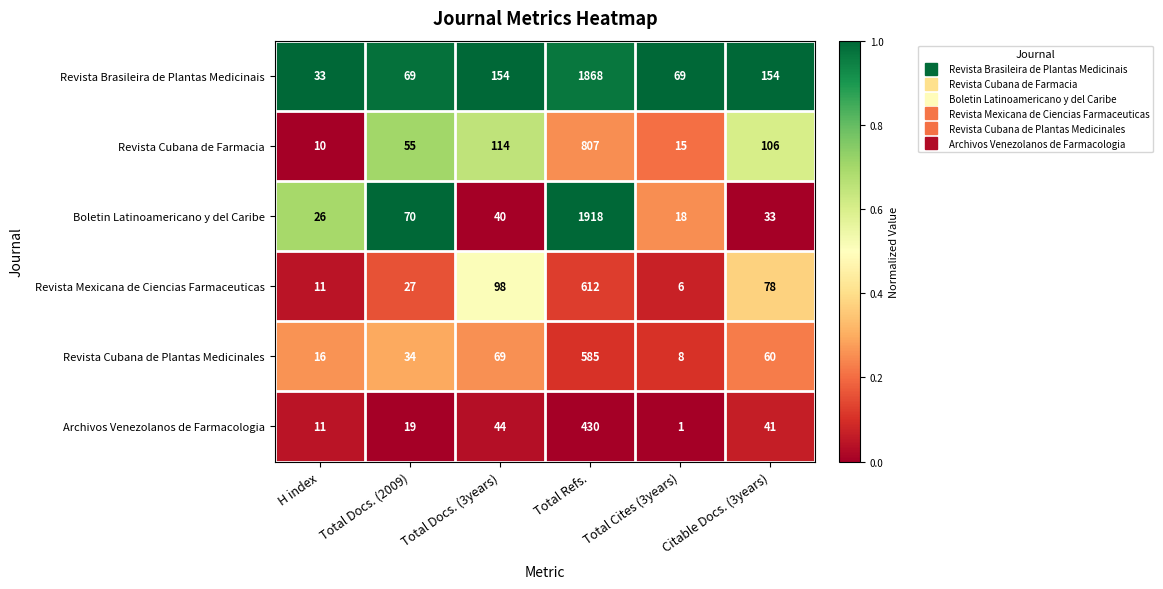

What is the spread (max minus min) of values at Total Docs. (3years)?

114